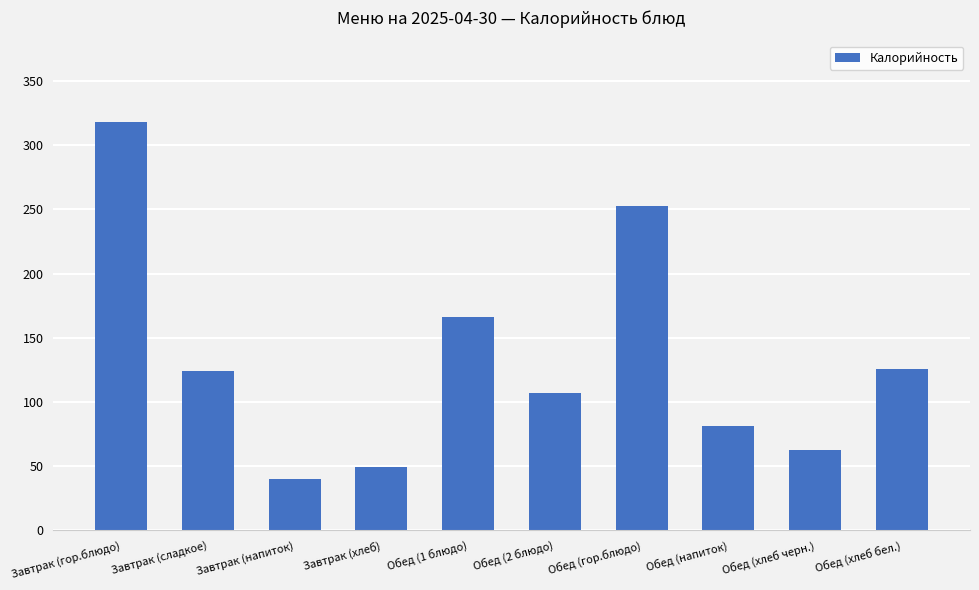

How many bars are there in total?

10